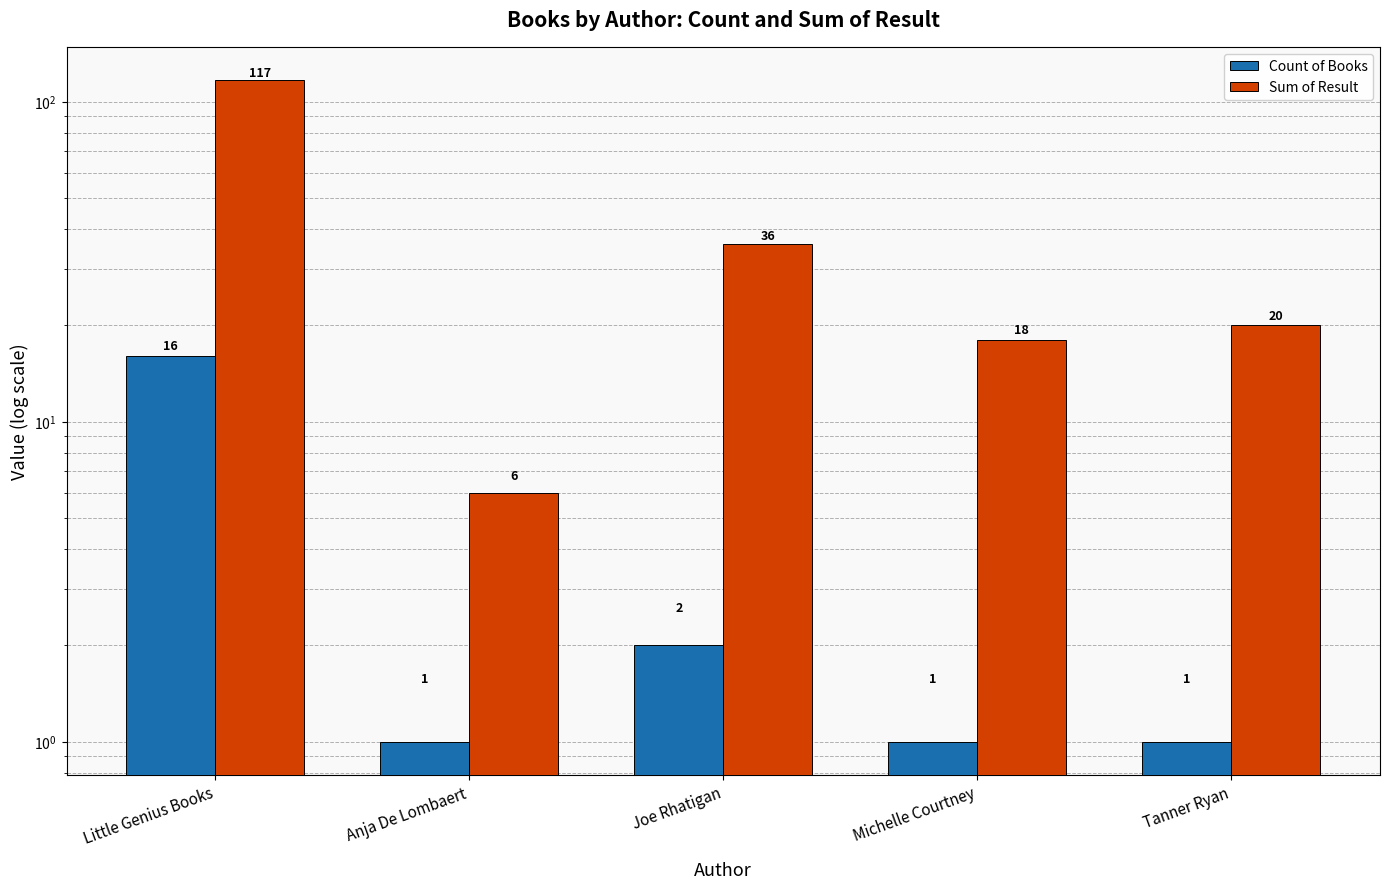

At which category does the chart reach its peak across all series?

Little Genius Books